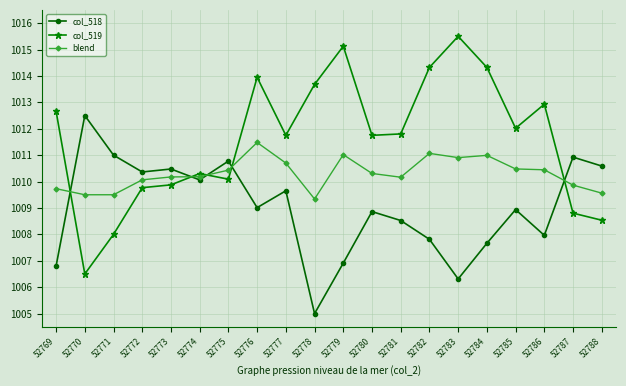

Which series has the largest range (max minus min)?

col_519